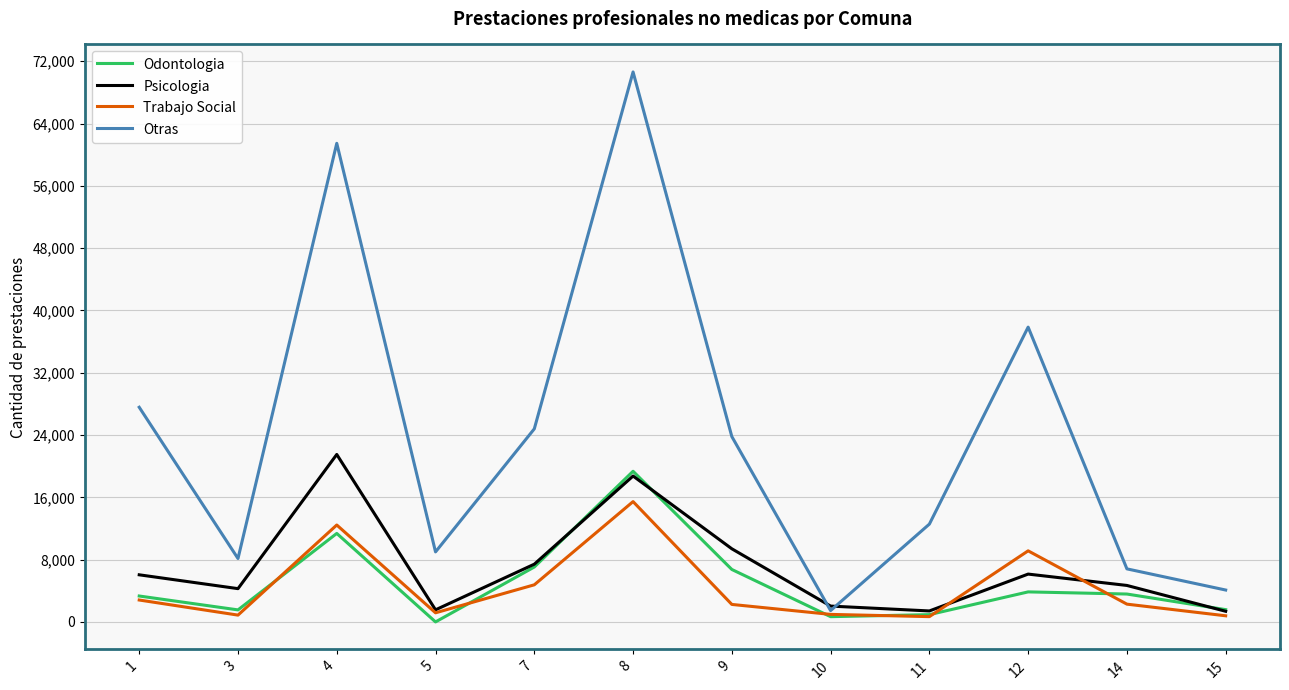

What is the spread (max minus min) of values at 10?

1358